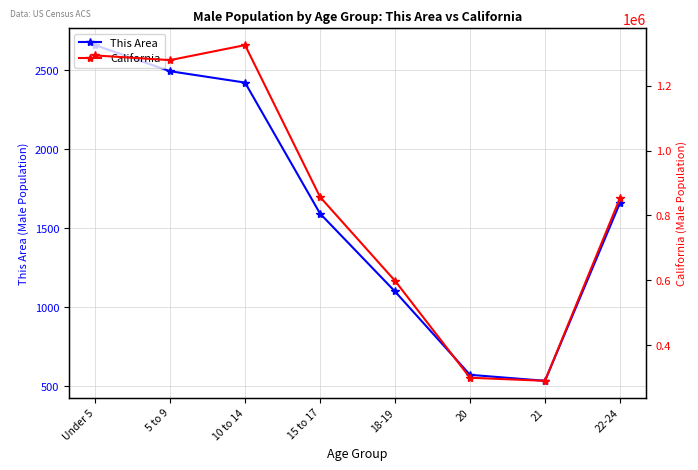

Reading left to right, extract all data points from this chart.

This Area: 2657	2492	2420	1592	1099	572	534	1659
California: 1294056	1279563	1325915	857058	598024	298655	289108	853022